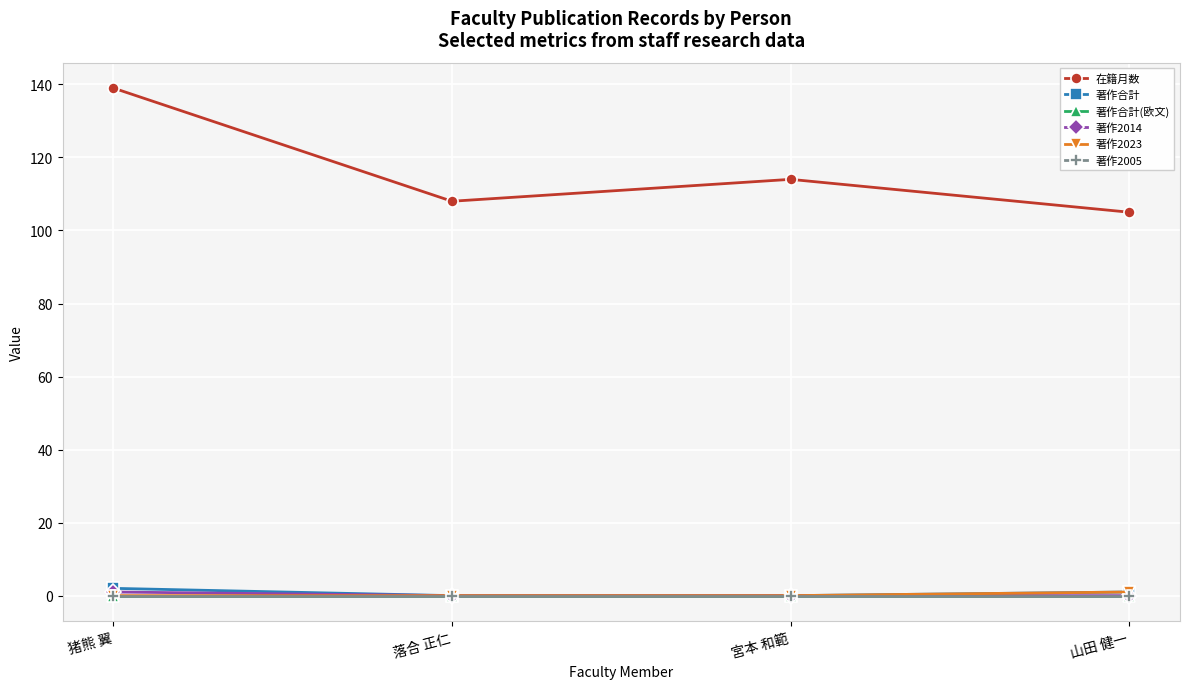

What is the total value across all series at 宮本 和範?

114